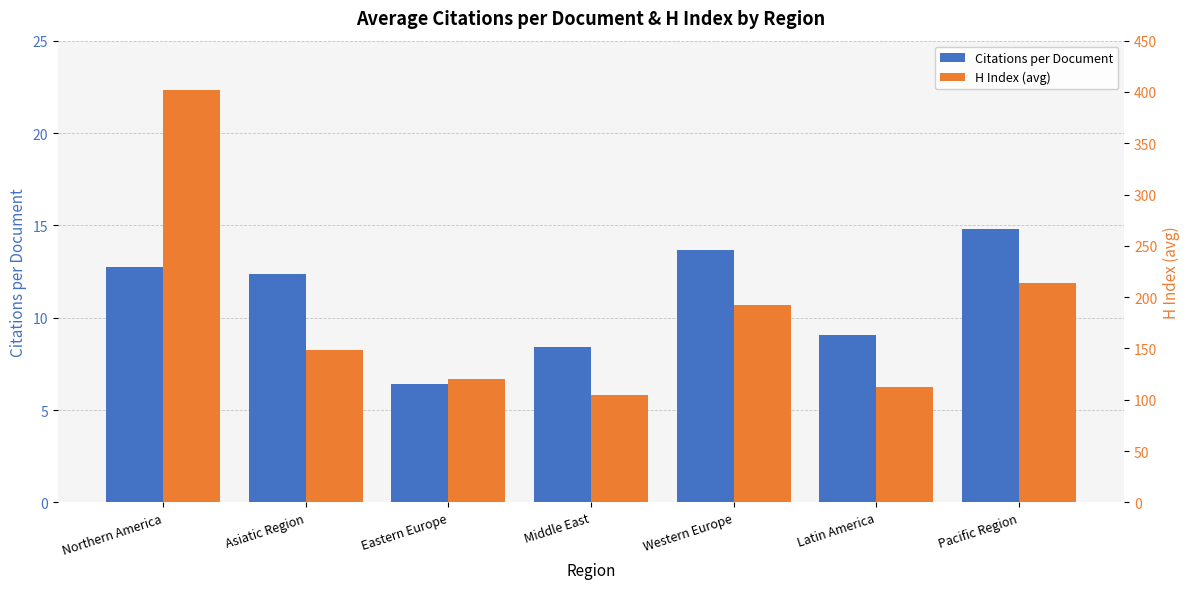

Reading right to left, transcribe all the data shown in this chart.

Citations per Document: 14.8	9.1	13.7	8.4	6.4	12.3	12.7
H Index (avg): 213.5	112.8	192.1	104.2	120.7	148.2	402.0